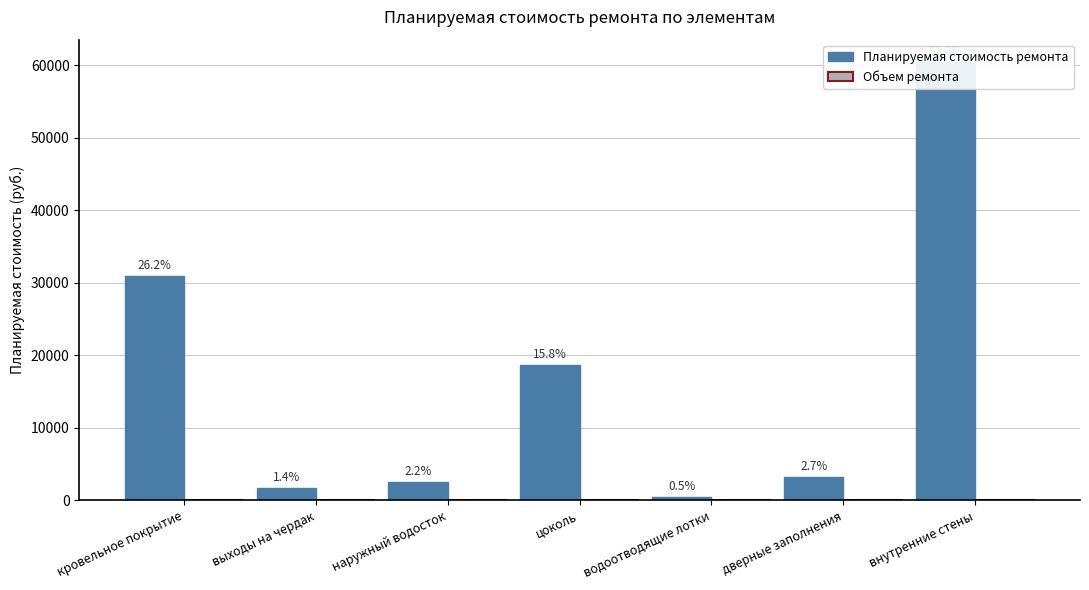

What position from the right is внутренние стены?

1